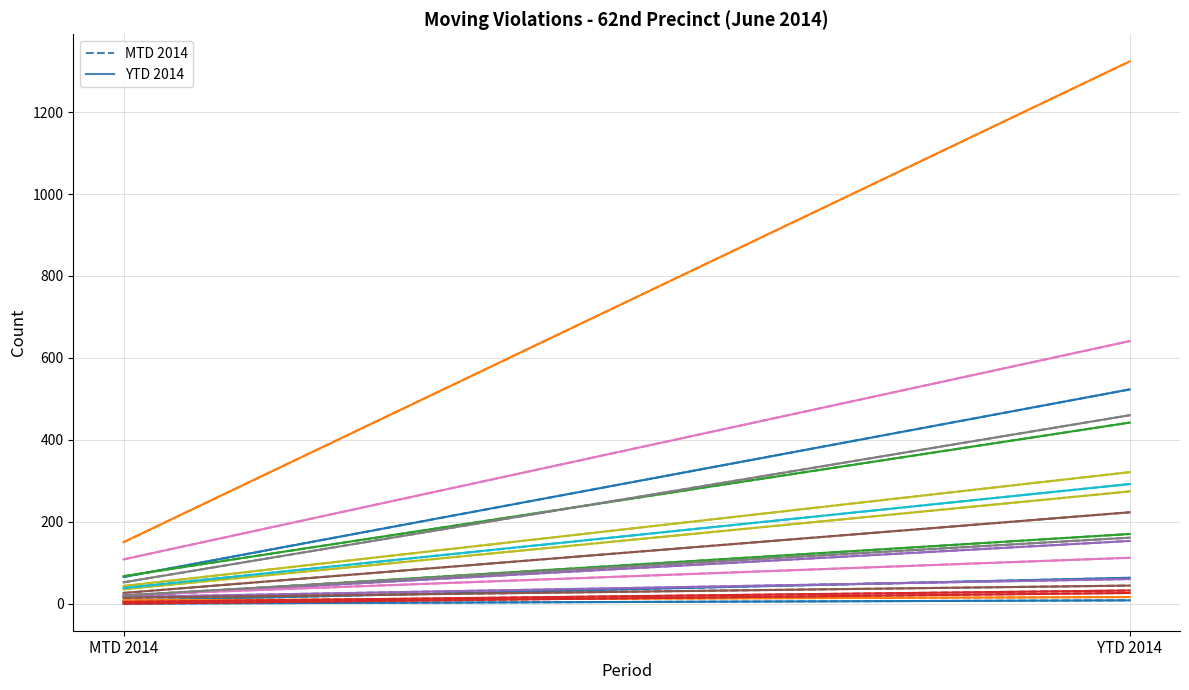

Is this an area chart (filled region under the line)?

No